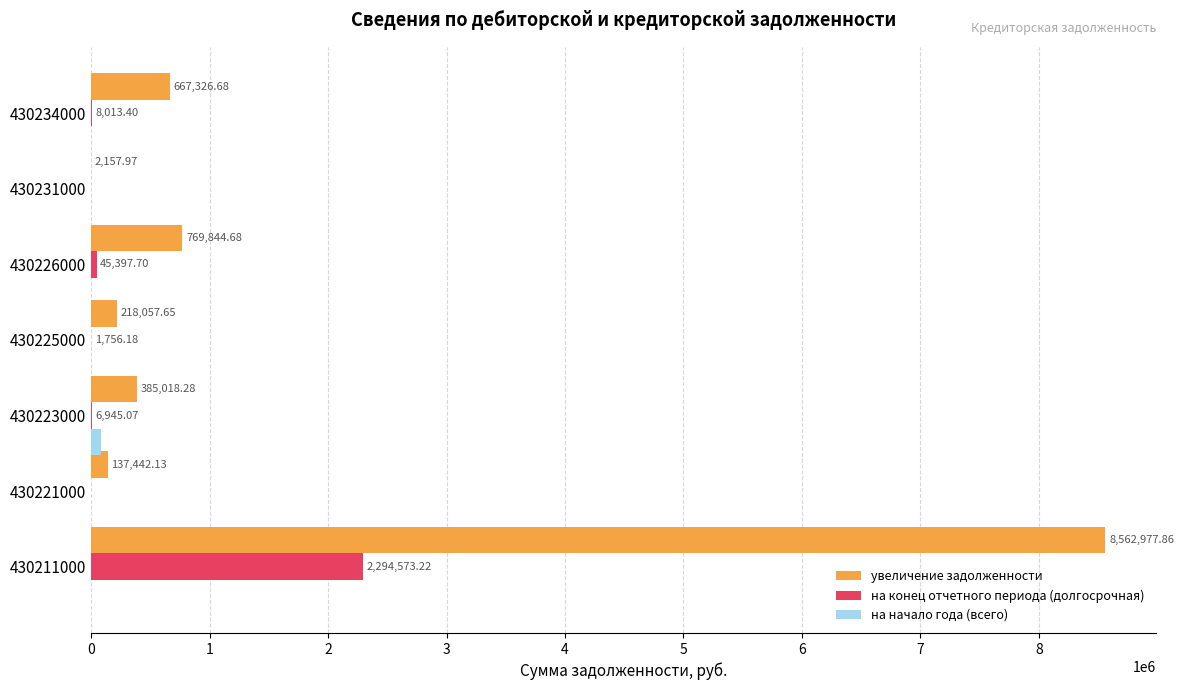

Which series changed the most between 430211000 and 430234000?

увеличение задолженности